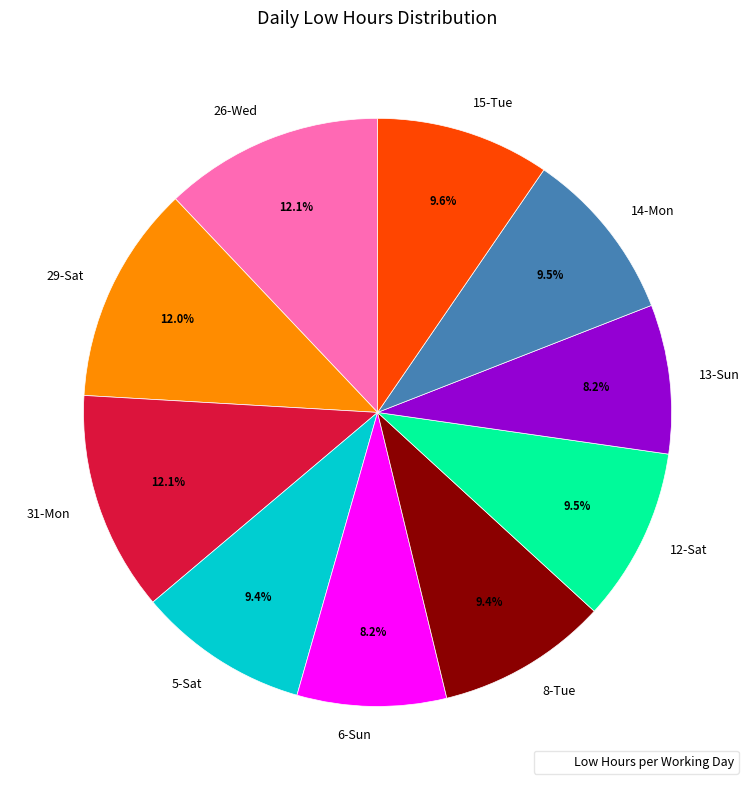

What is the ratio of the value at 6-Sun to the value at 13-Sun?

1.0